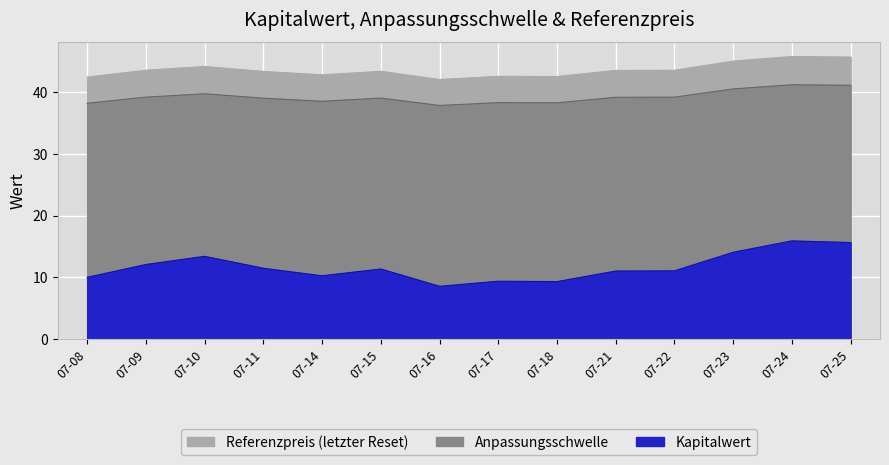

At how many categories does at least one series exceed 31?

14